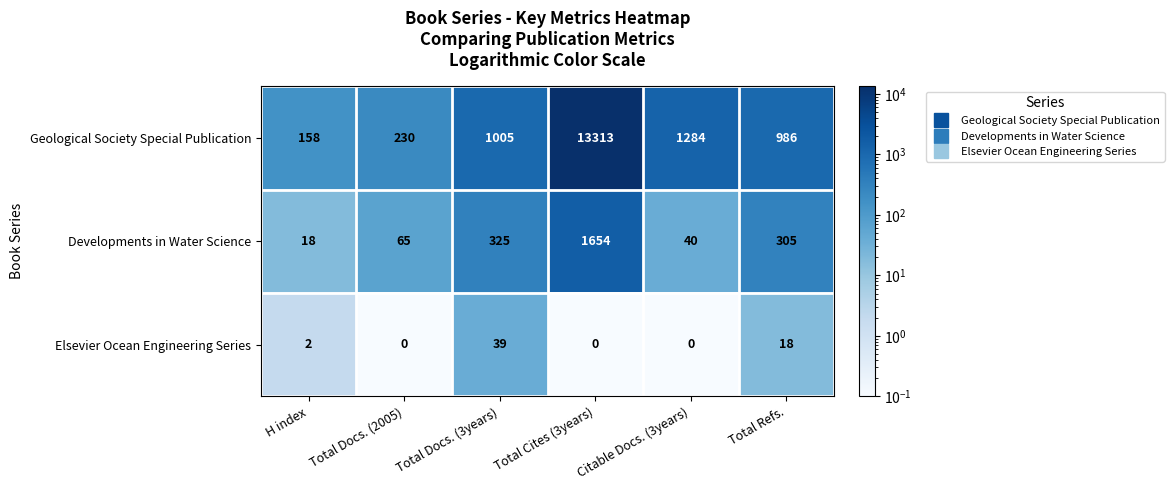

At which category is the sum across all series the highest?

Total Cites (3years)